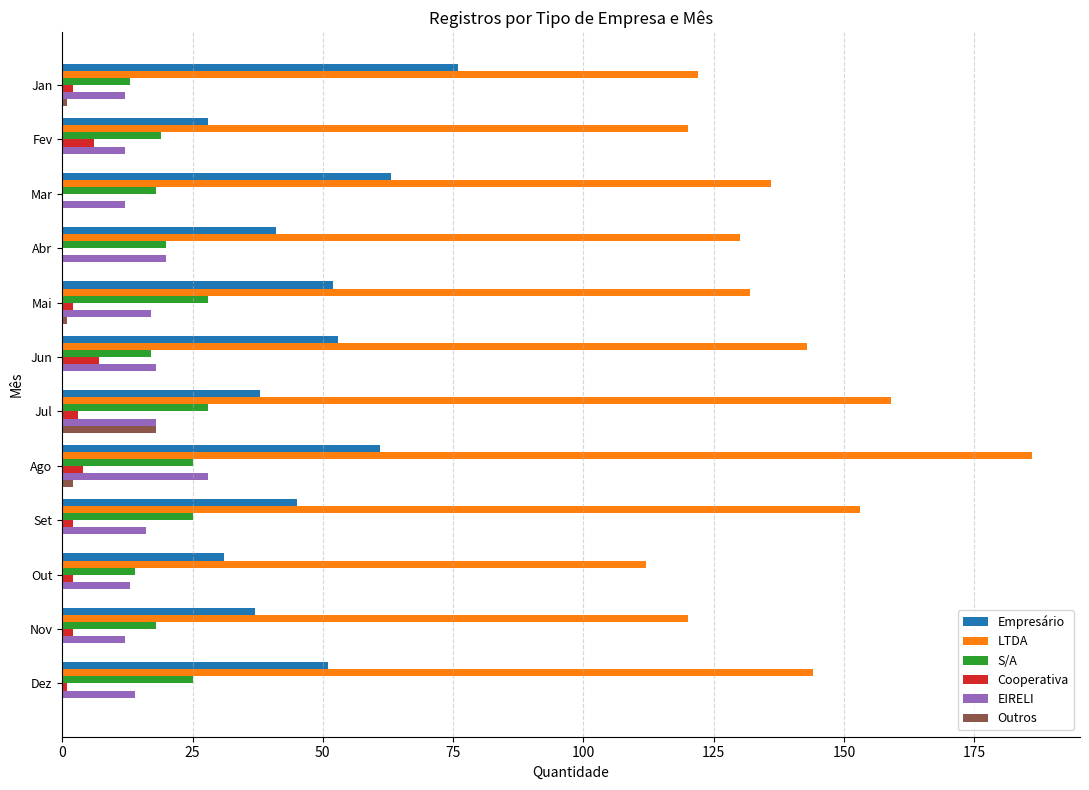

What is the sum of all S/A values?

250